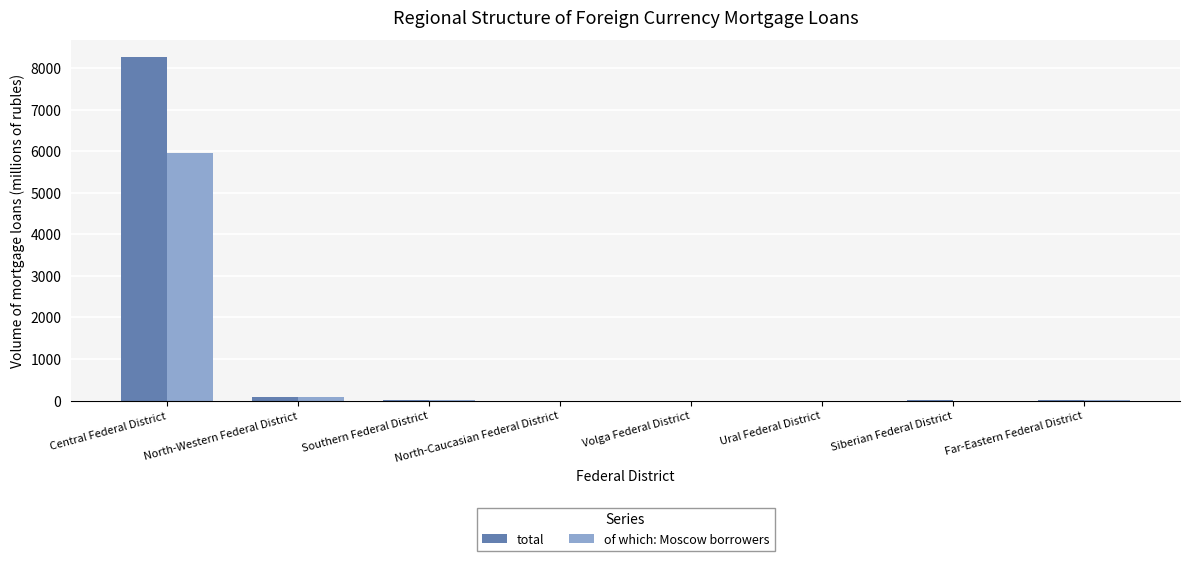

What is the sum of the of which: Moscow borrowers values at Central Federal District and North-Caucasian Federal District?

5946